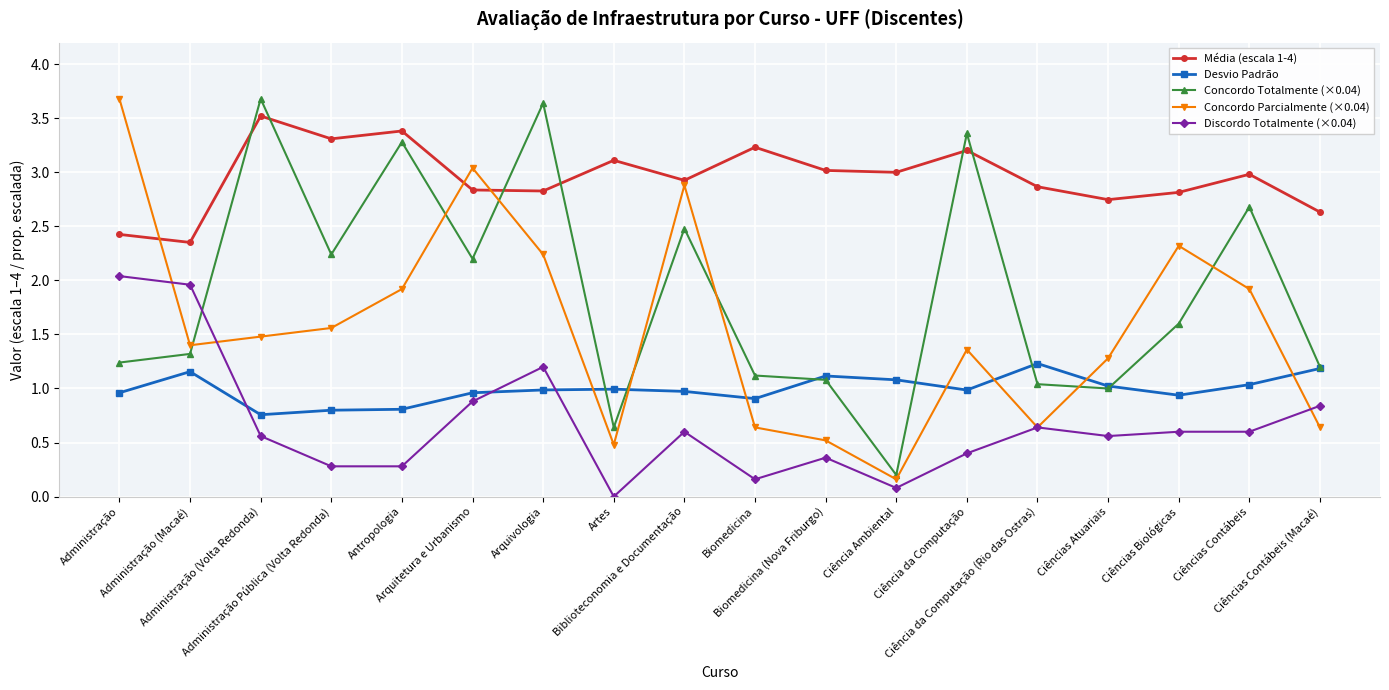

Which series has the largest total across all categories?

Média (escala 1-4)